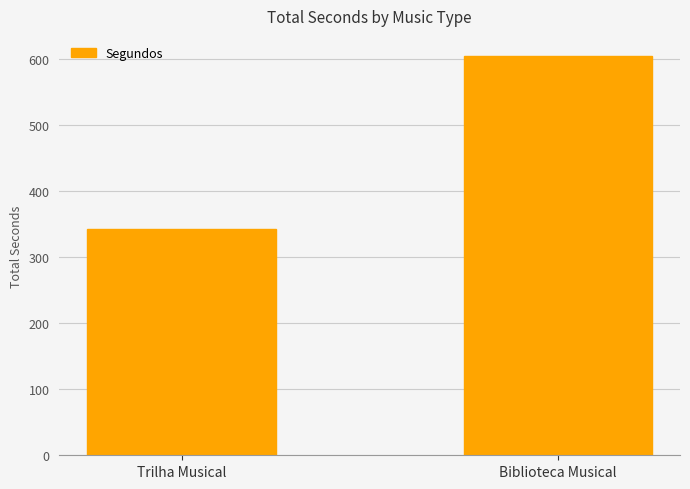

Count the values in the range 343 to 605.

2